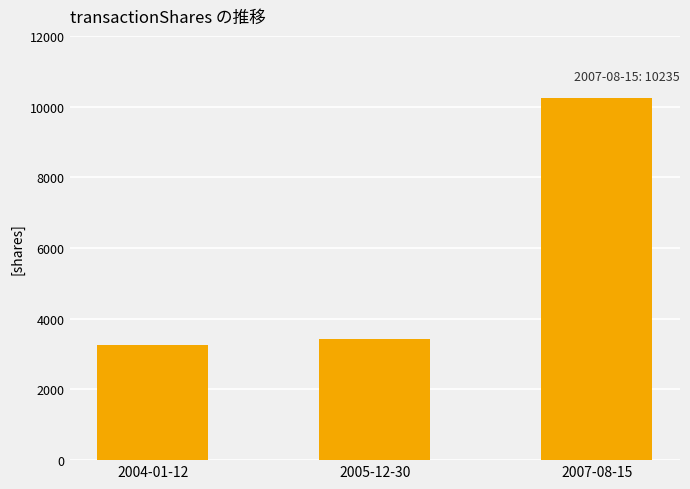

List the labels in order of value, largest first.

2007-08-15, 2005-12-30, 2004-01-12